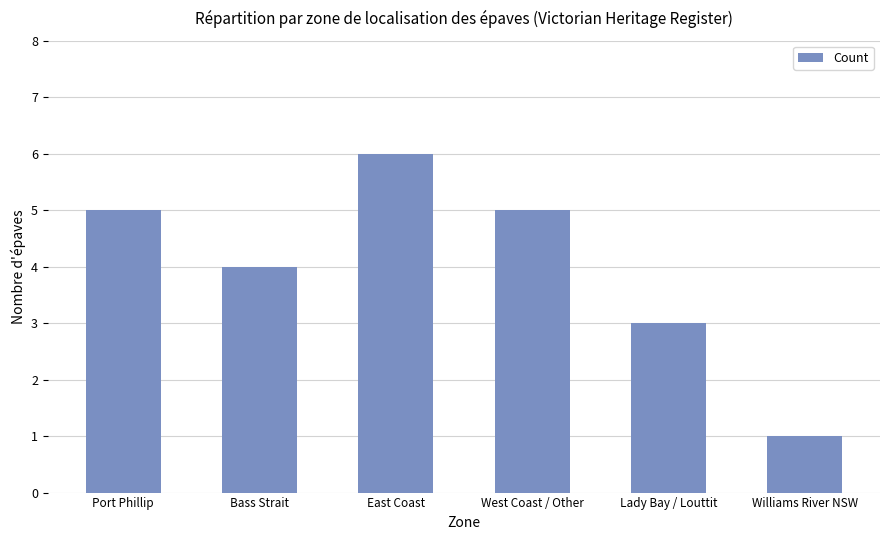

The value at Lady Bay / Louttit is 5. True or false?

False